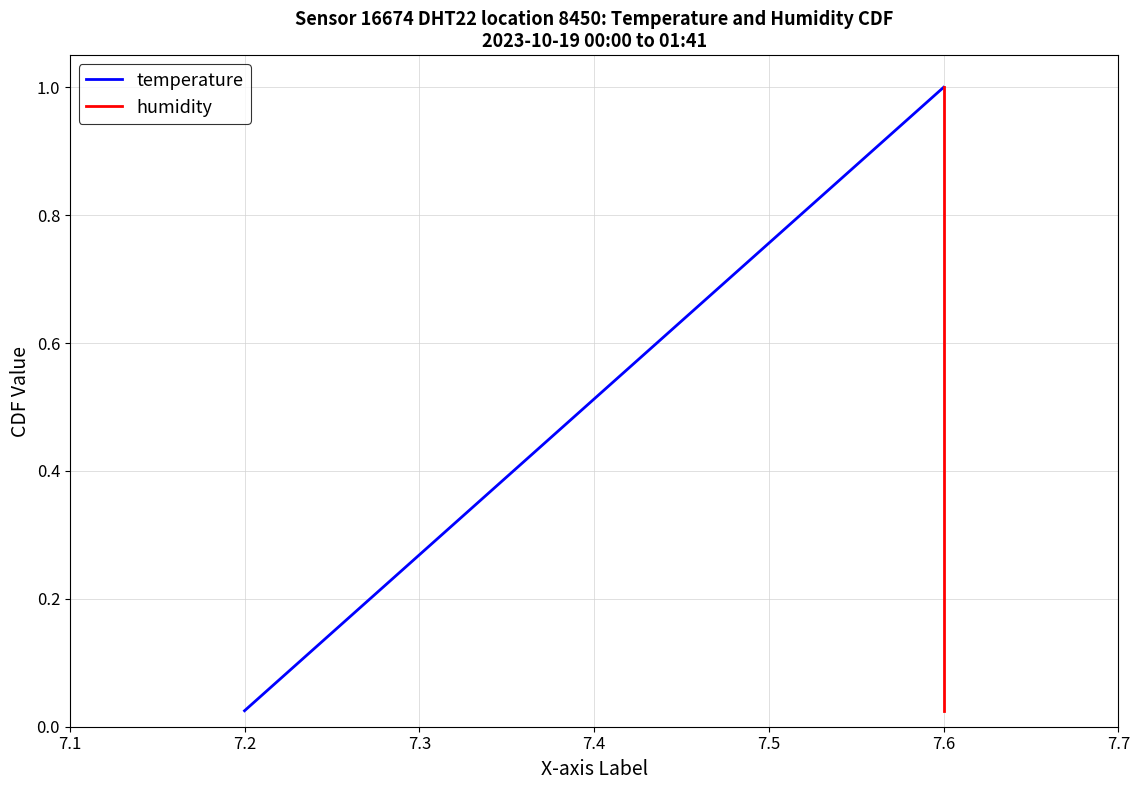

Which category has the lowest value in the temperature series?

7.2